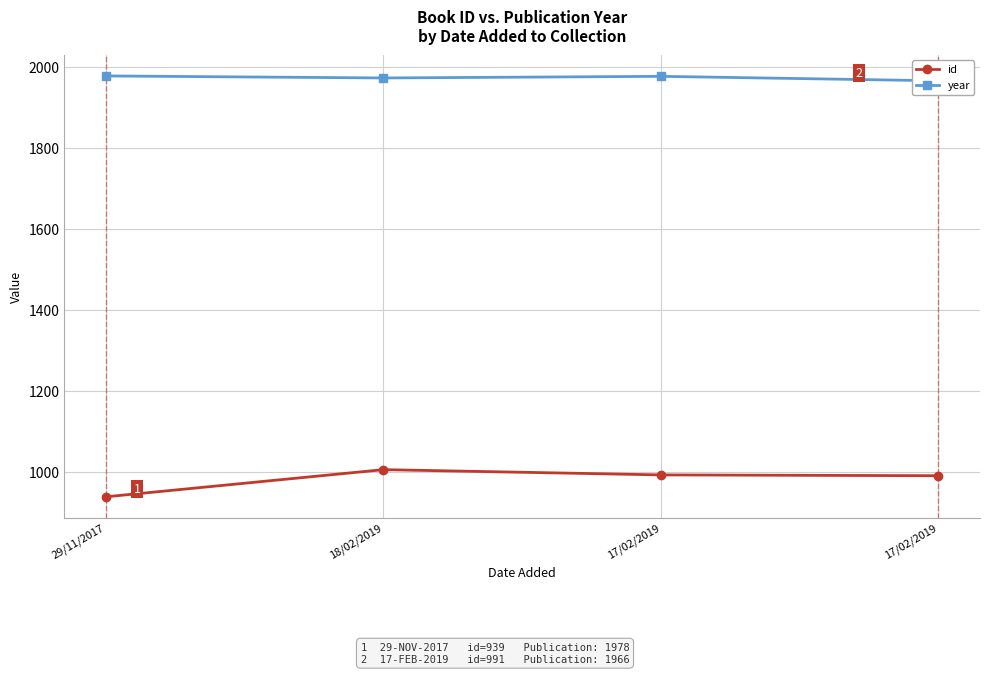

Reading right to left, extract all data points from this chart.

id: 991	993	1006	939
year: 1966	1977	1973	1978